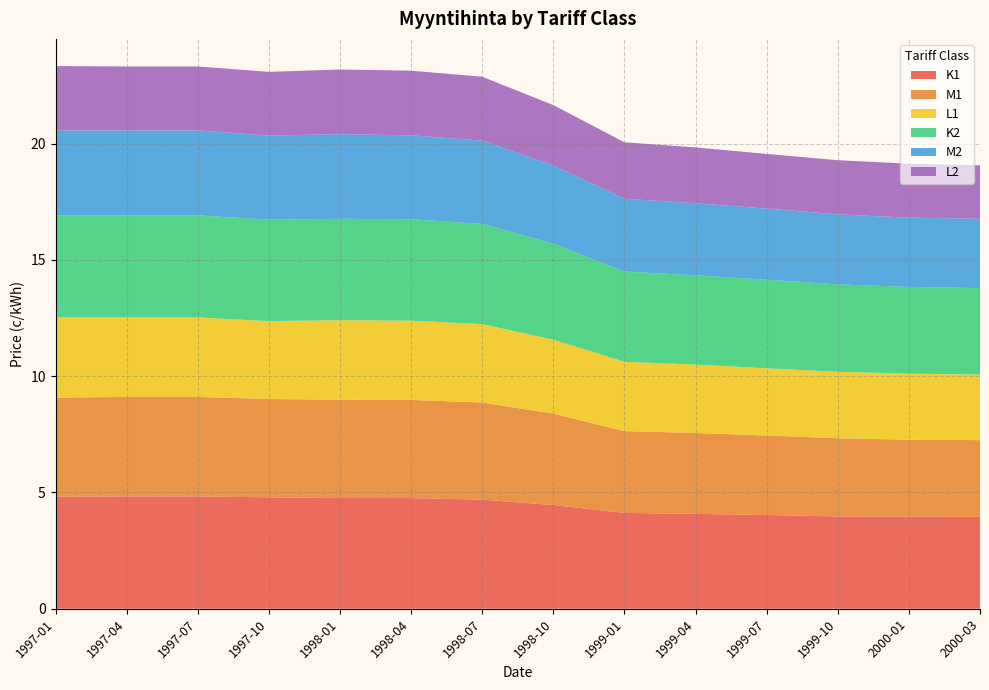

Reading left to right, what are all the values shown in this chart?

K1: 4.8	4.8	4.8	4.8	4.8	4.8	4.7	4.5	4.1	4.1	4.0	4.0	4.0	4.0
M1: 4.3	4.3	4.3	4.2	4.2	4.2	4.2	3.9	3.5	3.5	3.4	3.4	3.3	3.3
L1: 3.5	3.4	3.4	3.4	3.4	3.4	3.4	3.2	3.0	2.9	2.9	2.9	2.8	2.8
K2: 4.4	4.4	4.4	4.4	4.4	4.4	4.3	4.1	3.9	3.8	3.8	3.8	3.7	3.7
M2: 3.7	3.6	3.6	3.6	3.6	3.6	3.6	3.4	3.1	3.1	3.1	3.0	3.0	3.0
L2: 2.8	2.8	2.8	2.7	2.8	2.8	2.8	2.6	2.4	2.4	2.4	2.3	2.3	2.3